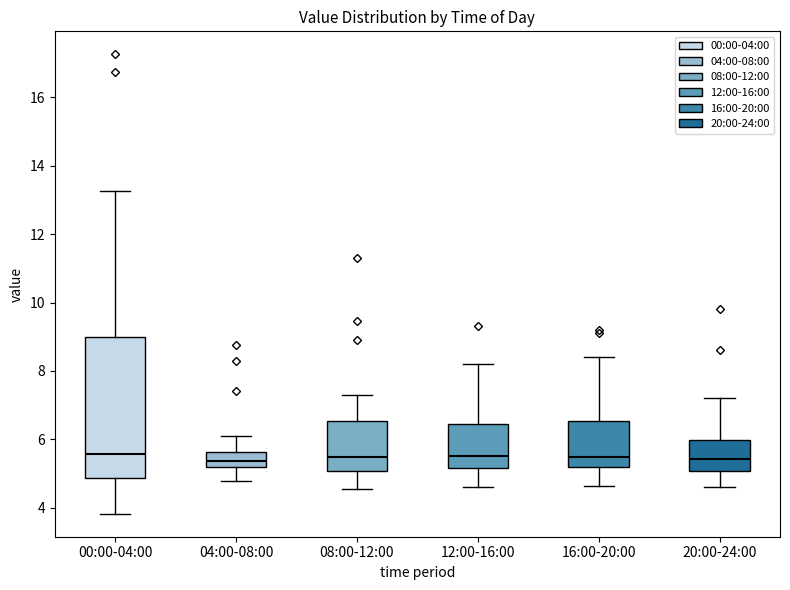

Where is the lower edge of the box for 20:00-24:00 on the y-axis? The values are not printed on the chart, so give them approximately, as read against the axis.

5.0